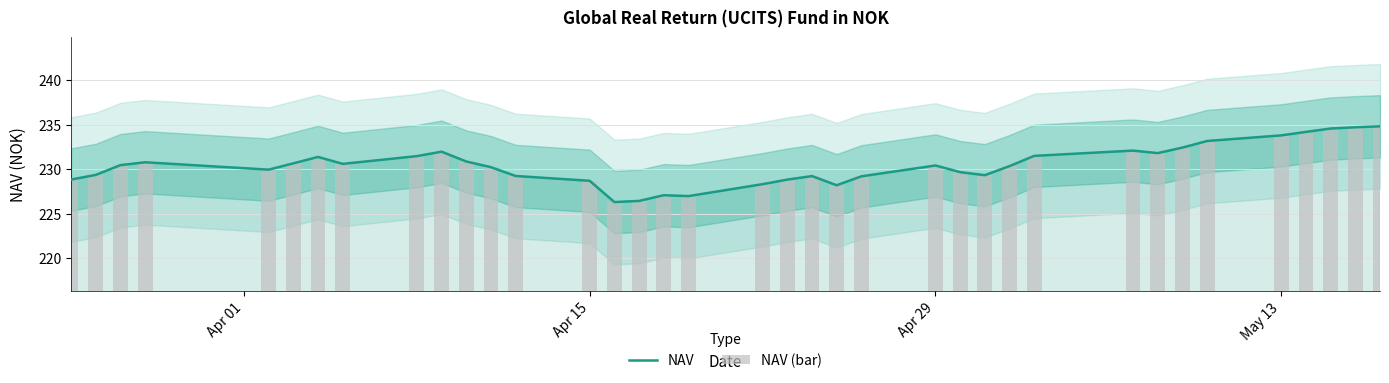

What is the smallest value displayed?

226.3